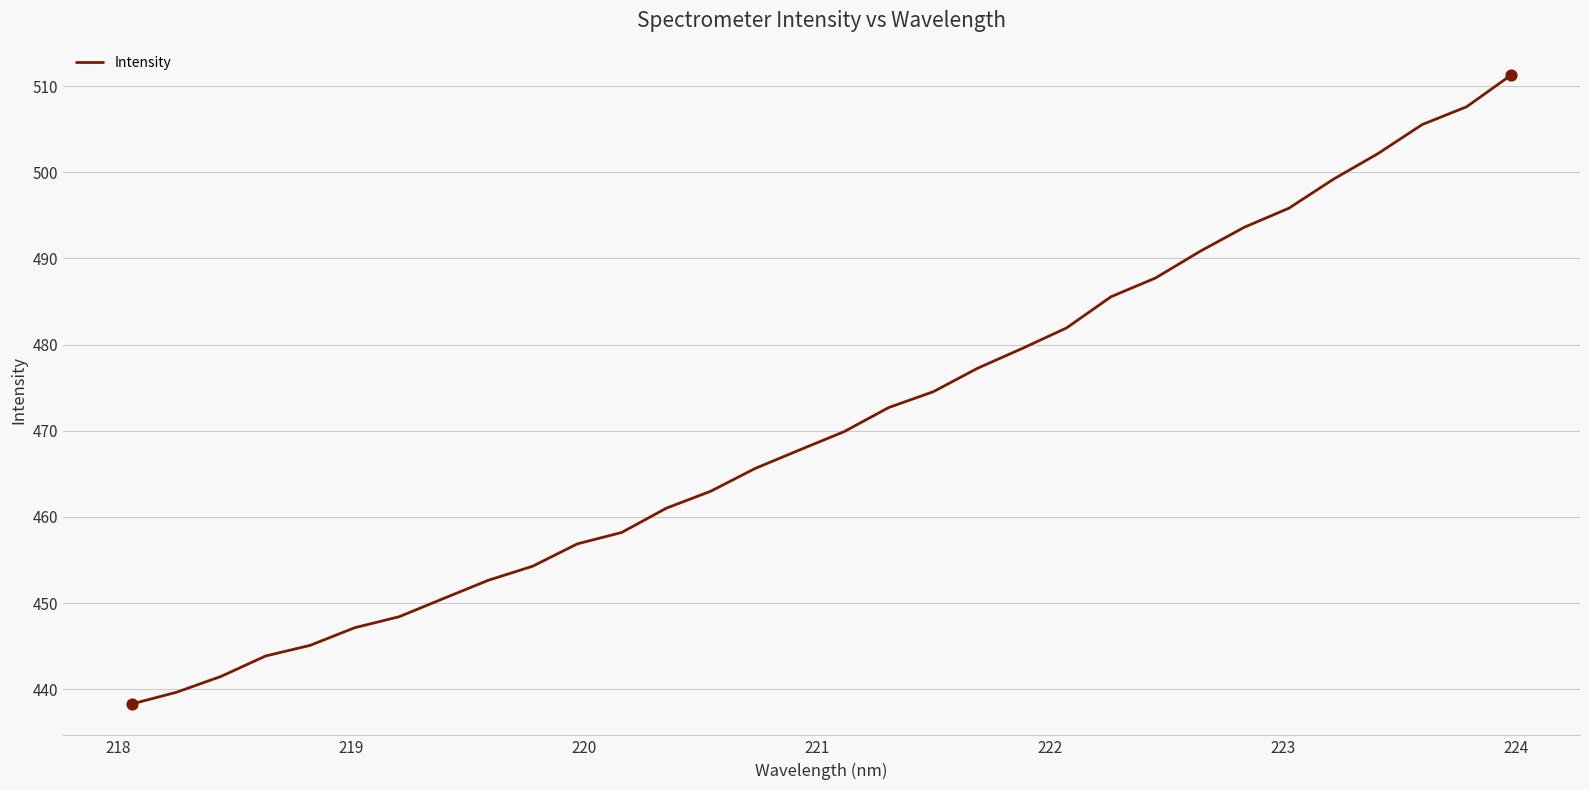

What is the difference between the maximum and minimum values?

73.0